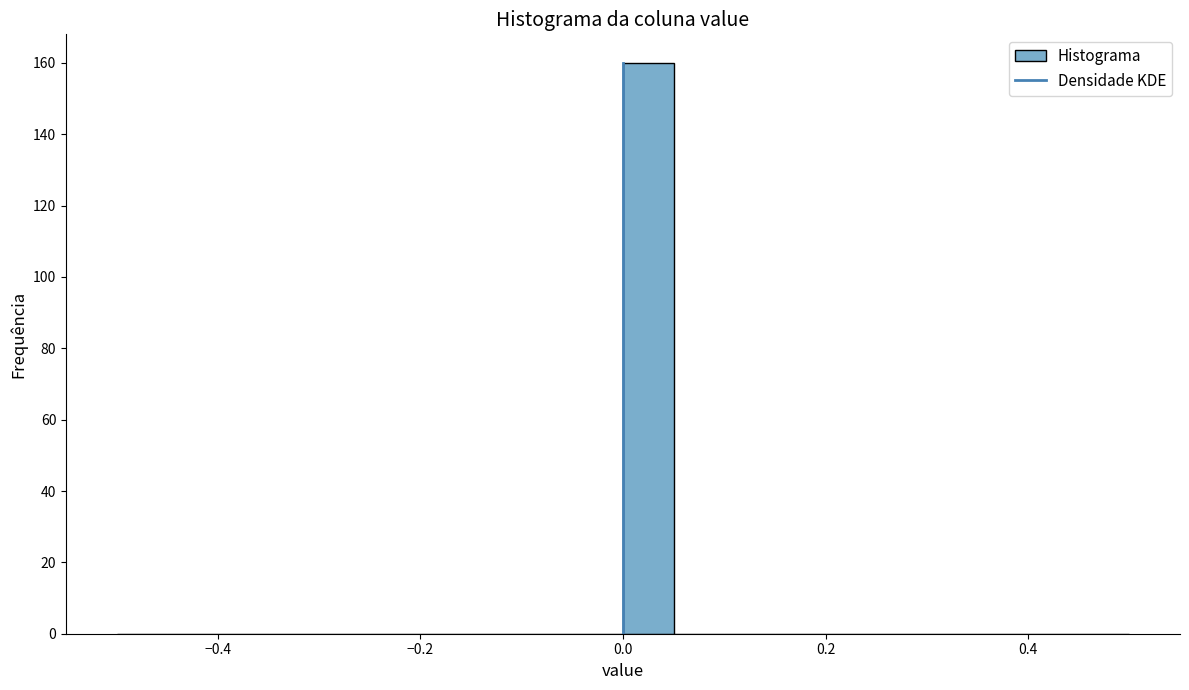

Around what value on the x-axis is the tallest bar? Give the approximate position of its centre, as read against the axis.

0.02